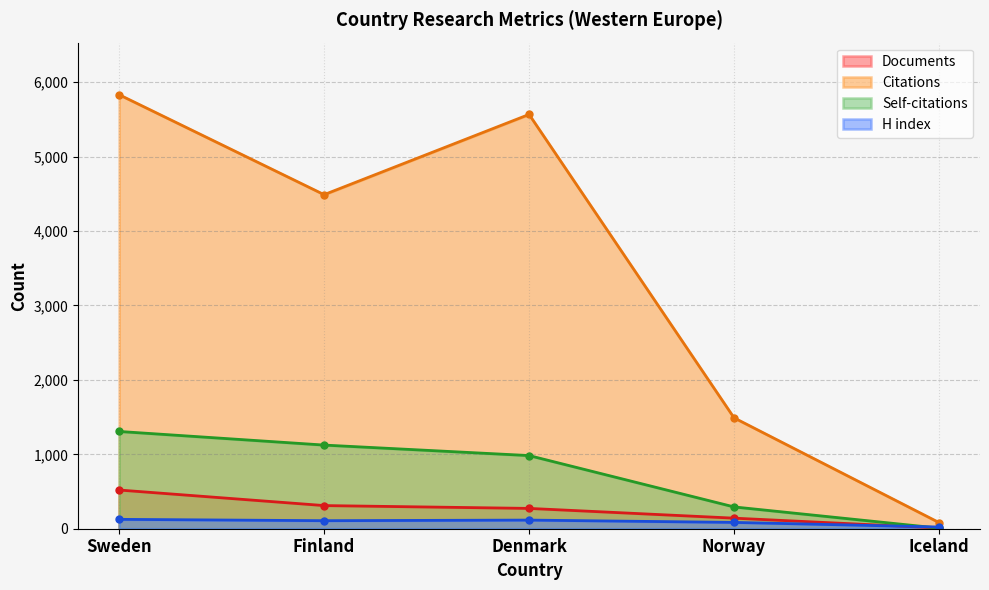

What is the average value of the Documents series?

251